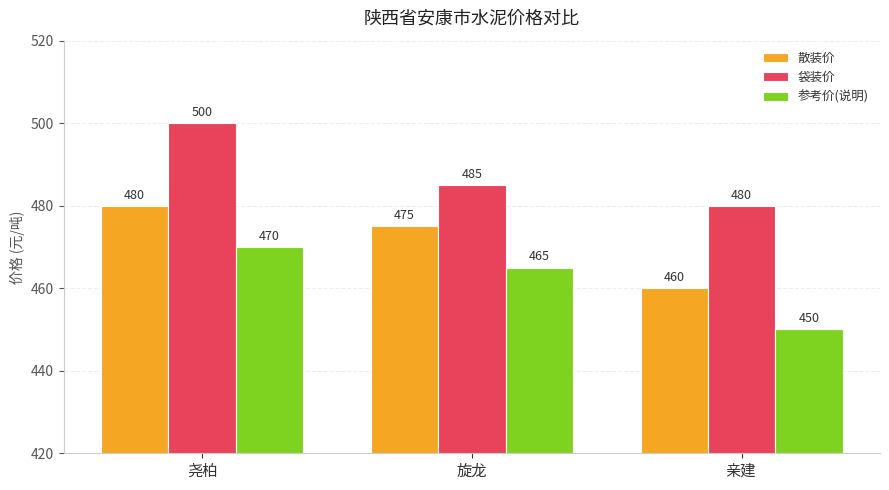

How many distinct data groups are displayed?

3